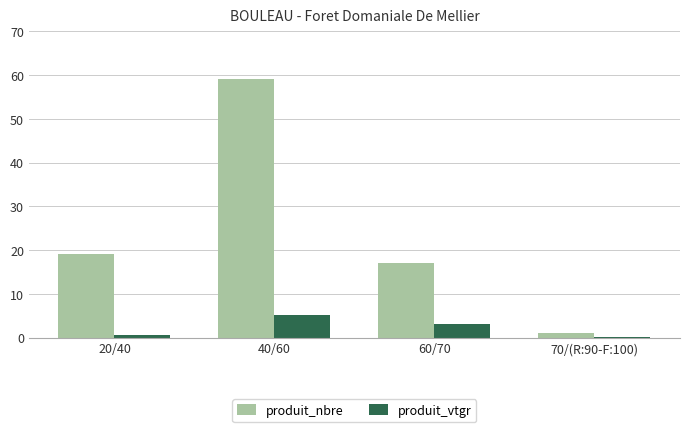

Which series has the largest total across all categories?

produit_nbre